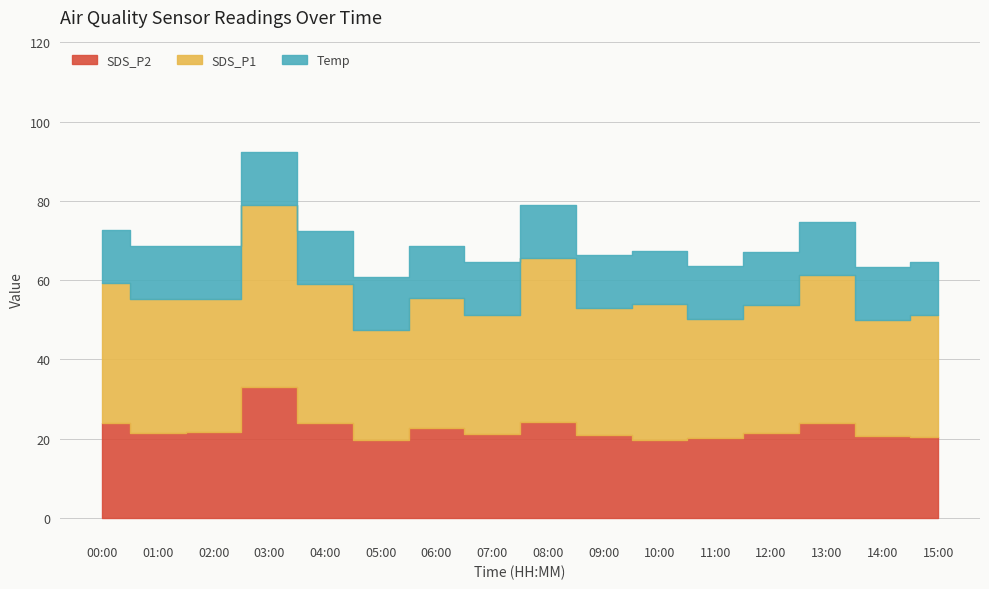

Which series has the largest range (max minus min)?

SDS_P1